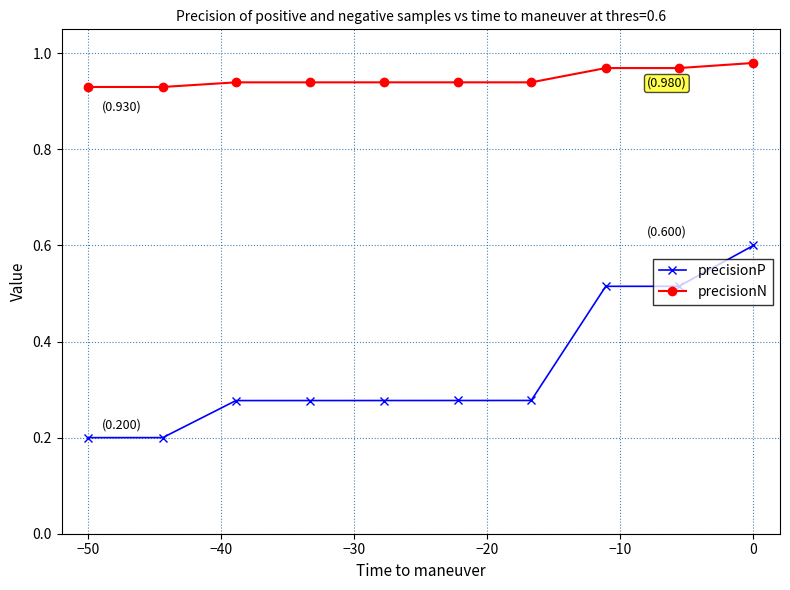

Does the chart have visible grid lines?

Yes